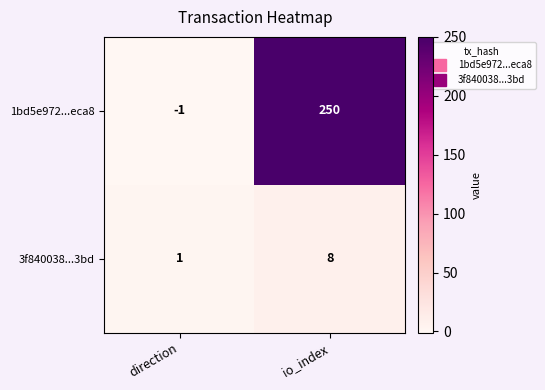

Rank the series by their average value, from lowest to highest.

3f840038...3bd, 1bd5e972...eca8